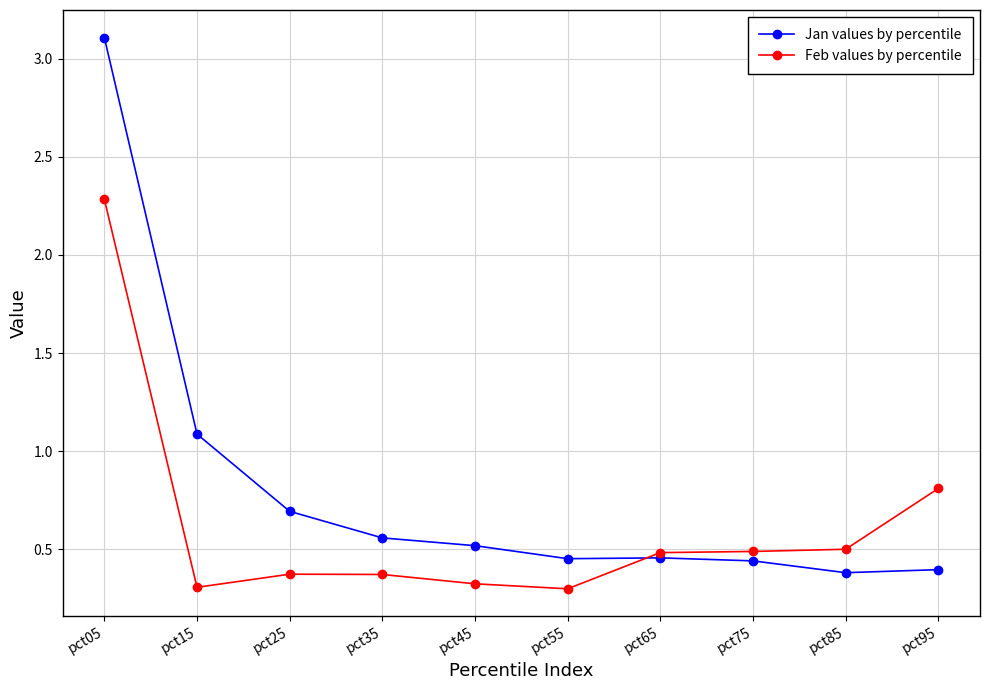

Rank the series at pct25 from lowest to highest value.

Feb values by percentile, Jan values by percentile